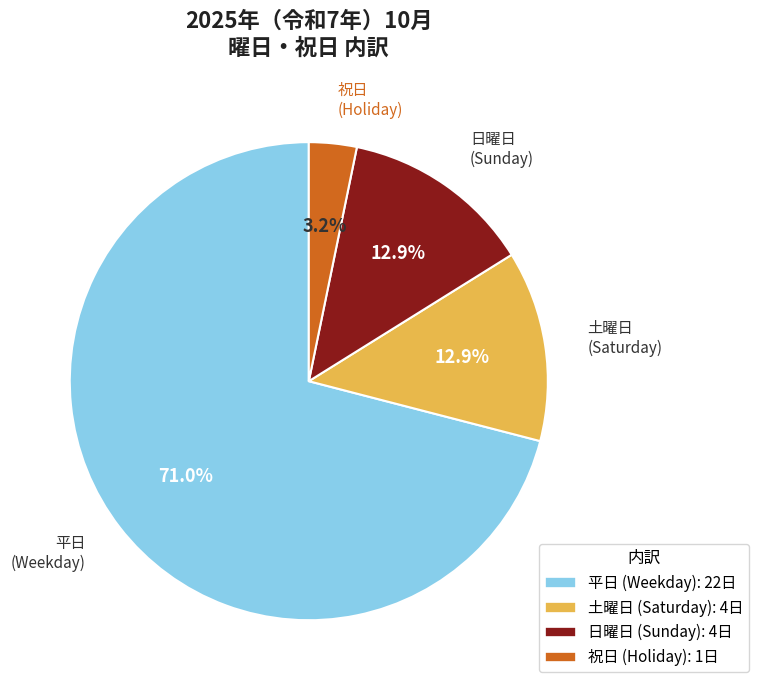

Does any single category account for the majority?

Yes